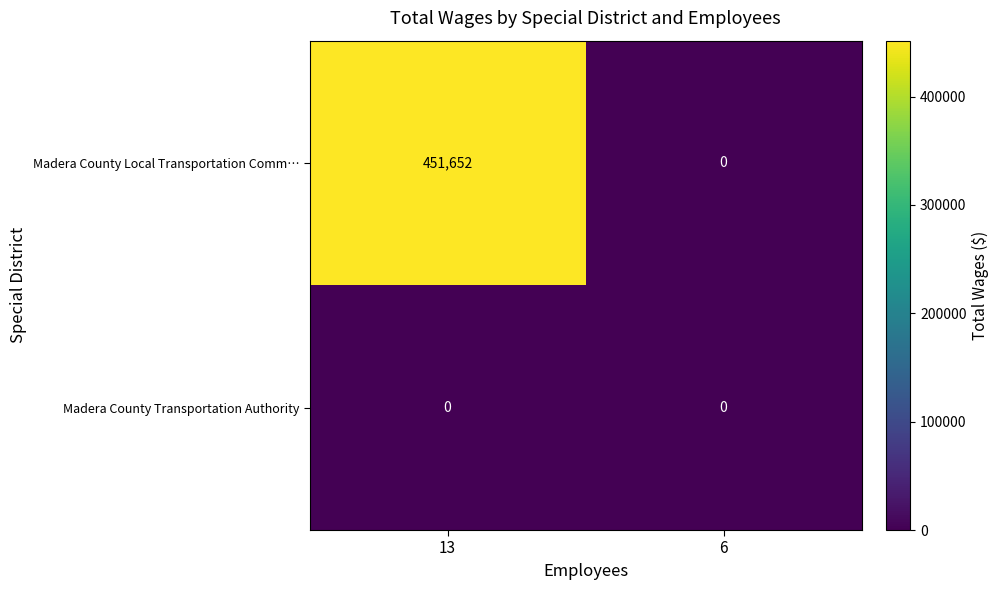

At which category is the sum across all series the highest?

13